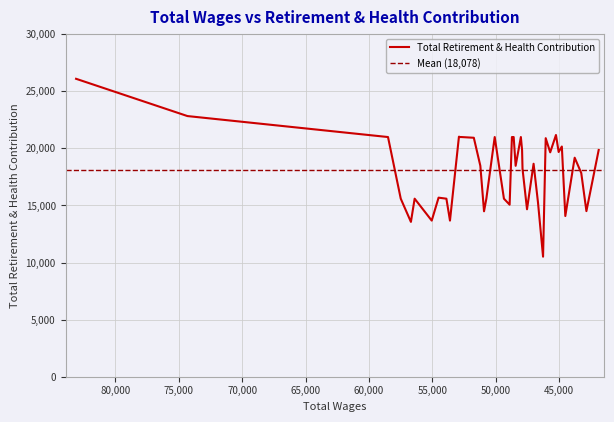

Between 42858.0 and 83096.0, which is larger?

83096.0